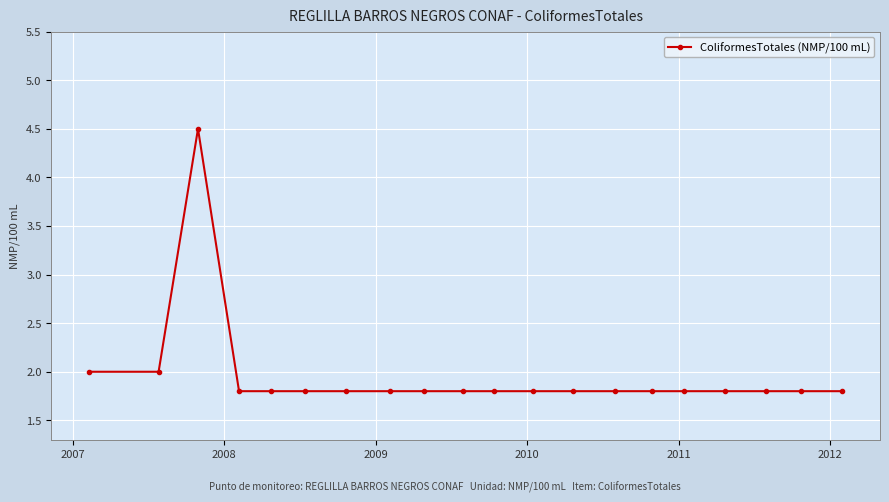

Reading right to left, transcribe all the data shown in this chart.

1.8	1.8	1.8	1.8	1.8	1.8	1.8	1.8	1.8	1.8	1.8	1.8	1.8	1.8	1.8	1.8	1.8	4.5	2.0	2.0